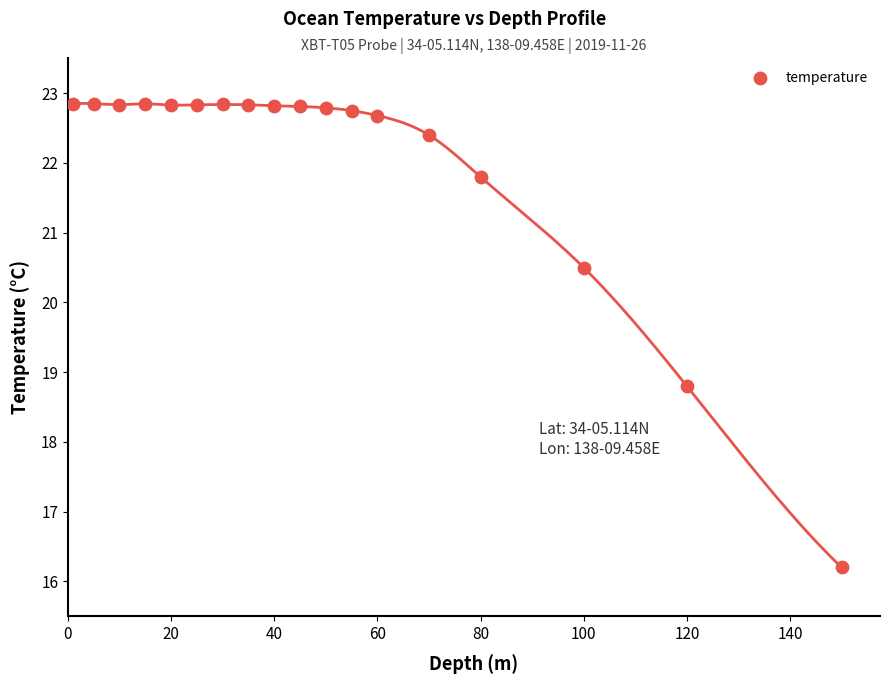

What Y value in the scatter plot is closest to 19?

18.8